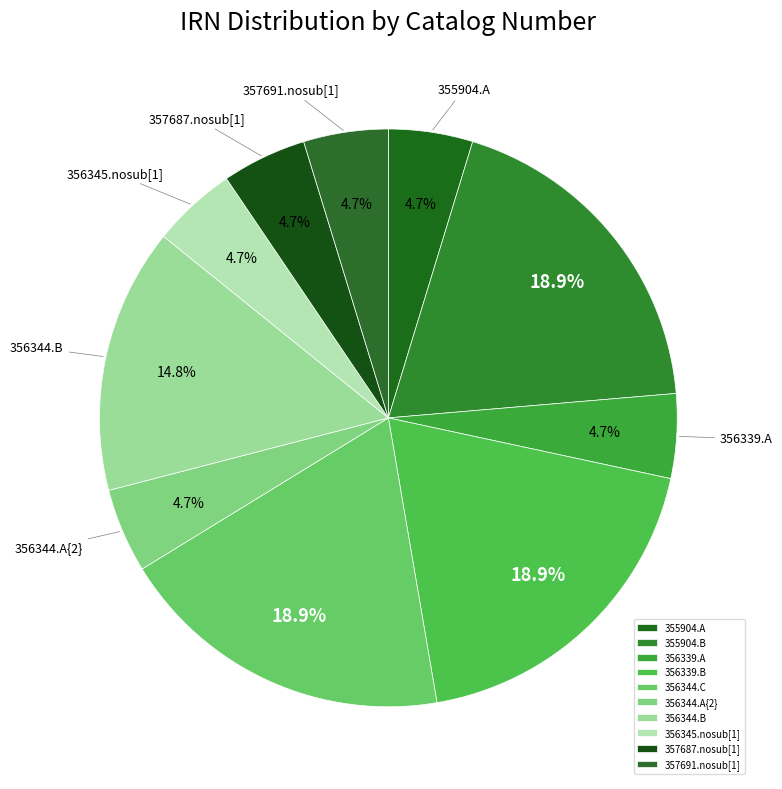

How many segments does this pie chart have?

10